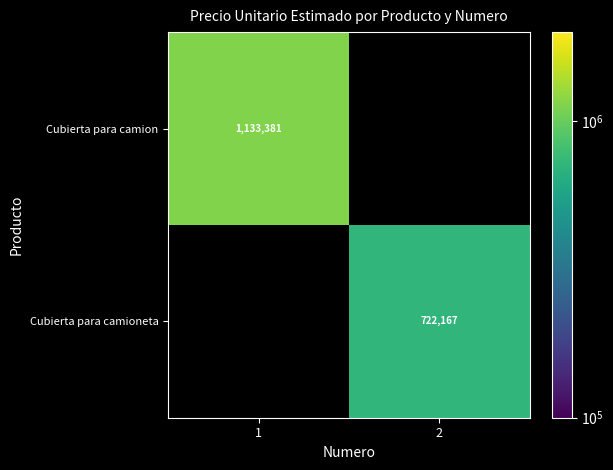

How many data points does each series have?

2